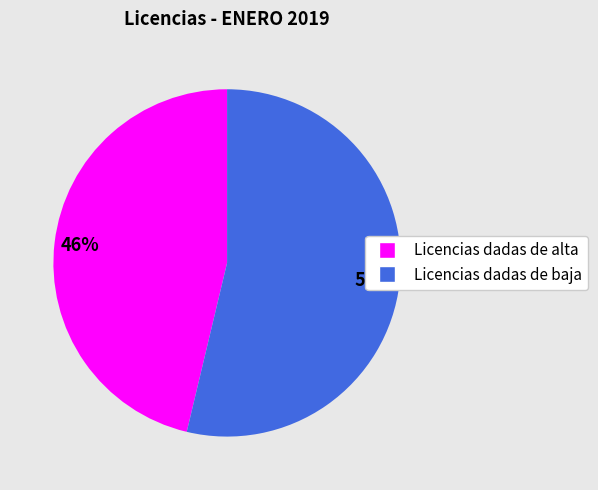

The Licencias dadas de baja slice represents 39% of the pie. True or false?

False